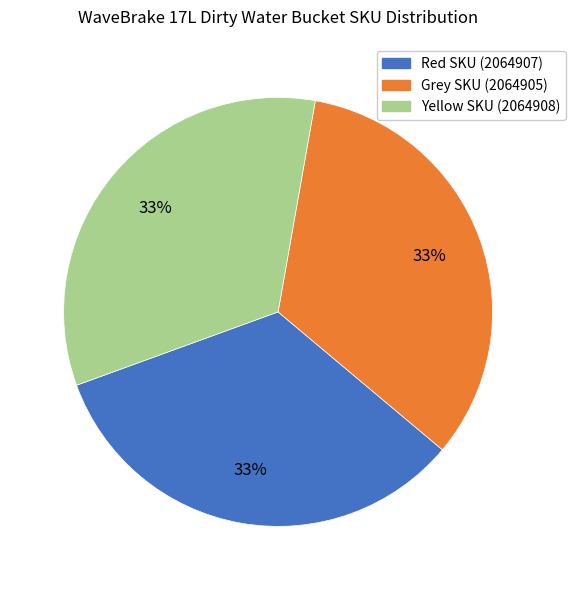

How many segments does this pie chart have?

3